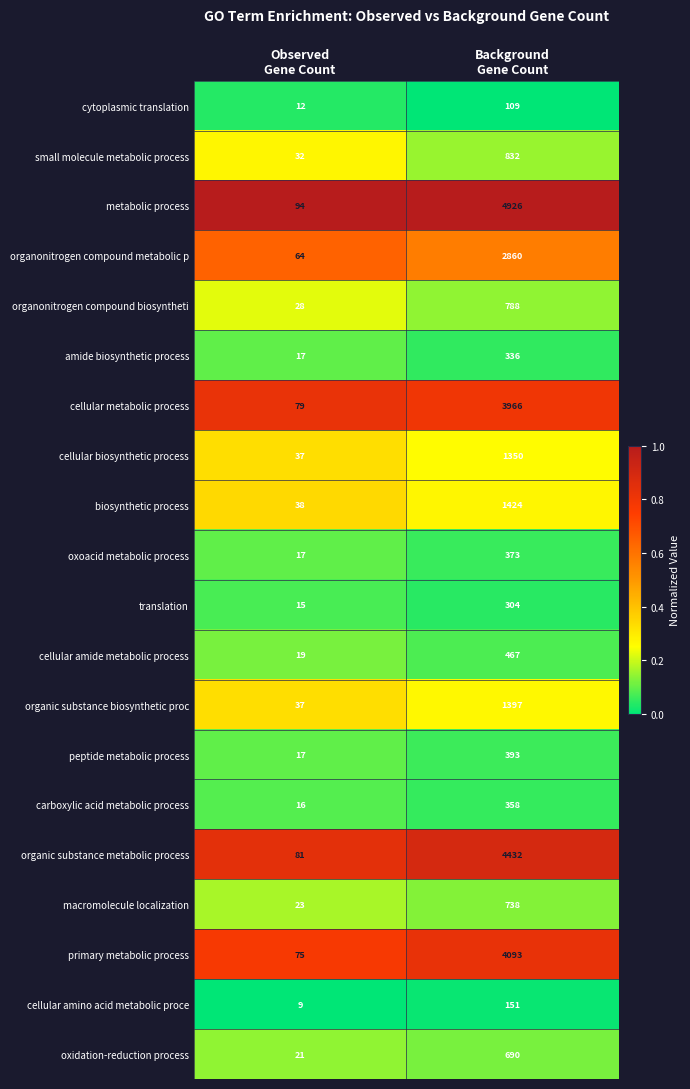

What is the difference between the maximum and minimum values in the metabolic process series?

4832